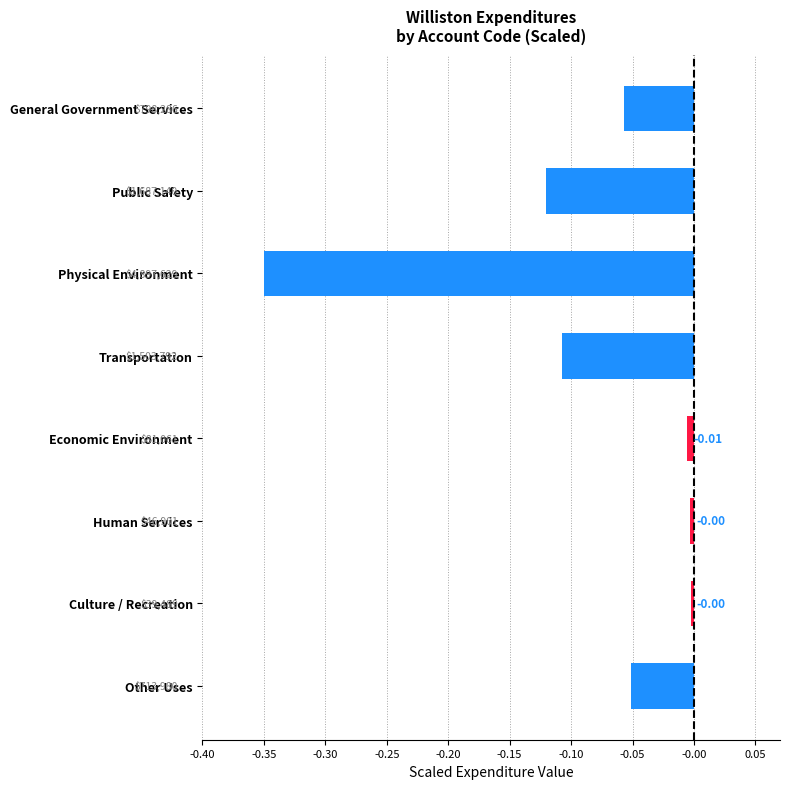

Count the number of categories in the chart.

8